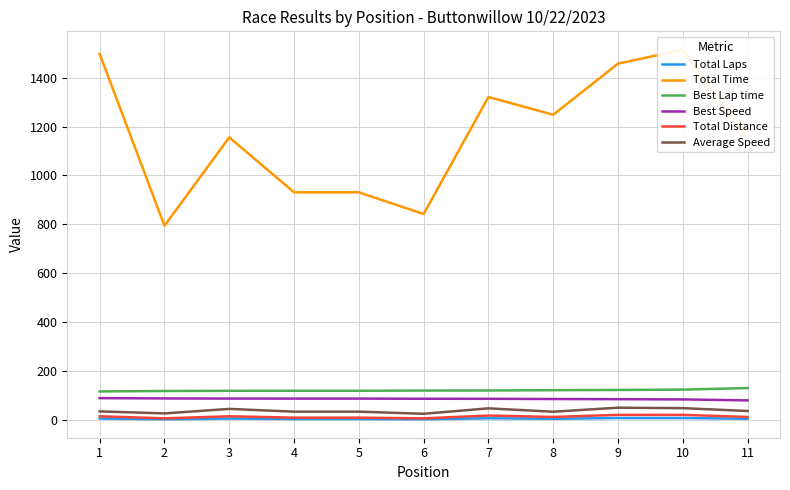

True or false: Total Time has a value of 662.7 at 1.

False